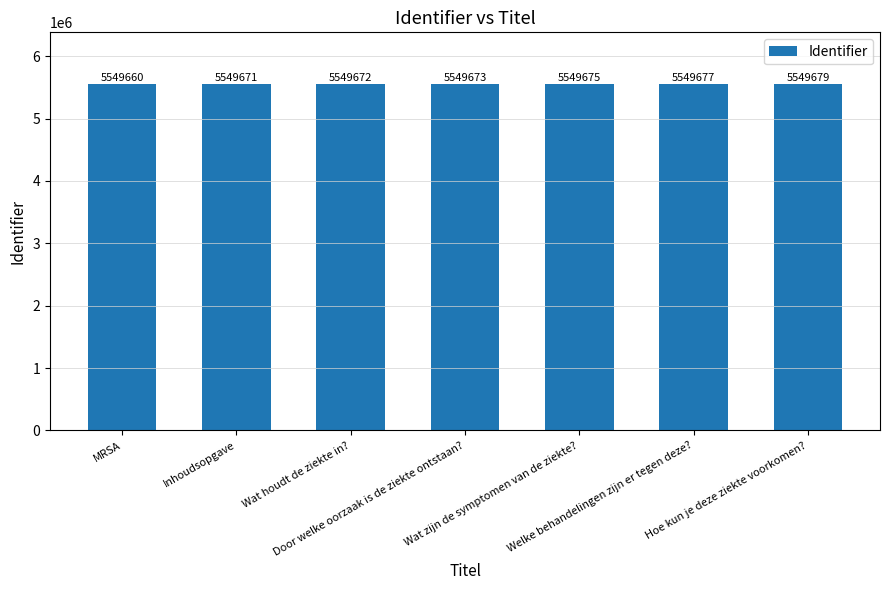

What is the difference between the maximum and second lowest values?

8